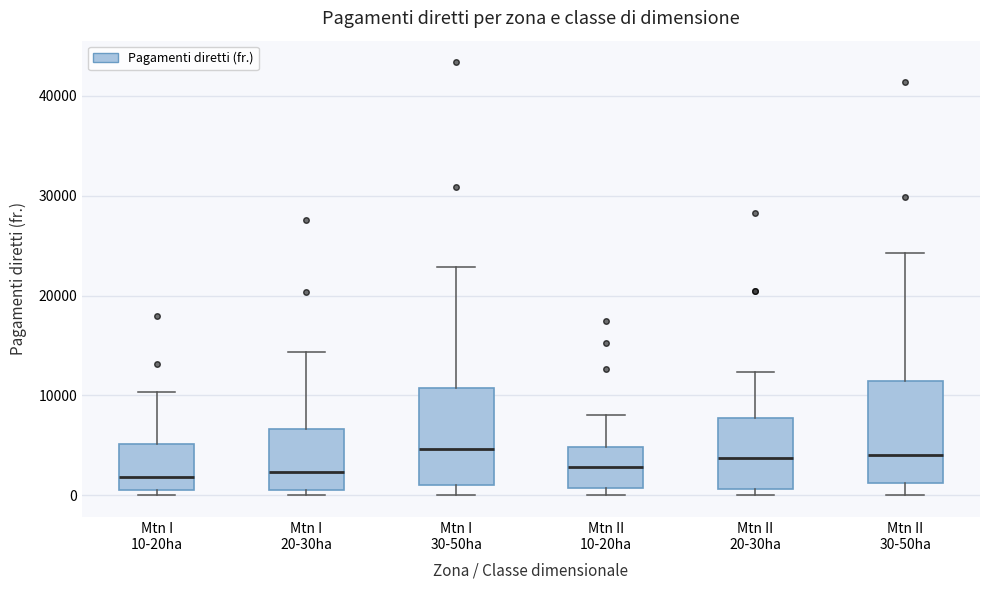

Reading left to right, transcribe this box plot: for each box, give where its median line is, the range the box spans, and where its two whiskers end, as read against the y-axis. The values are not printed on the chart, so give them approximately, as read against the axis.

Mtn I 10-20ha: median 2000, box 1000 to 5000, whiskers 0 to 10000
Mtn I 20-30ha: median 2000, box 1000 to 7000, whiskers 0 to 14000
Mtn I 30-50ha: median 5000, box 1000 to 11000, whiskers 0 to 23000
Mtn II 10-20ha: median 3000, box 1000 to 5000, whiskers 0 to 8000
Mtn II 20-30ha: median 4000, box 1000 to 8000, whiskers 0 to 12000
Mtn II 30-50ha: median 4000, box 1000 to 11000, whiskers 0 to 24000